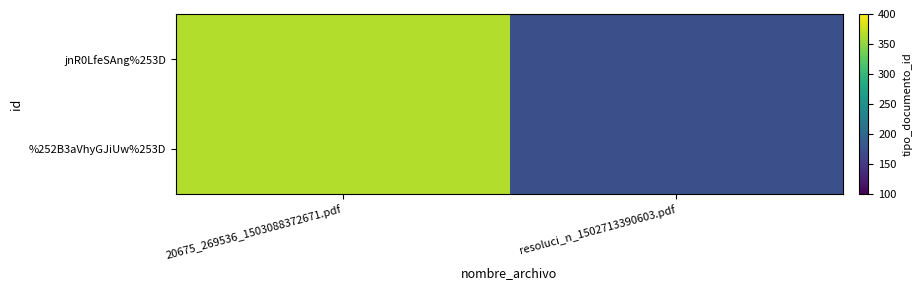

At 20675_269536_1503088372671.pdf, list the series in order from smallest to largest.

jnR0LfeSAng%253D, %252B3aVhyGJiUw%253D